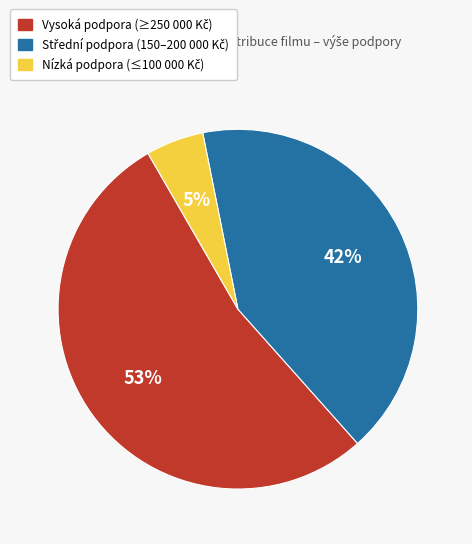

To the nearest percent, what is the average slice percentage?

33%